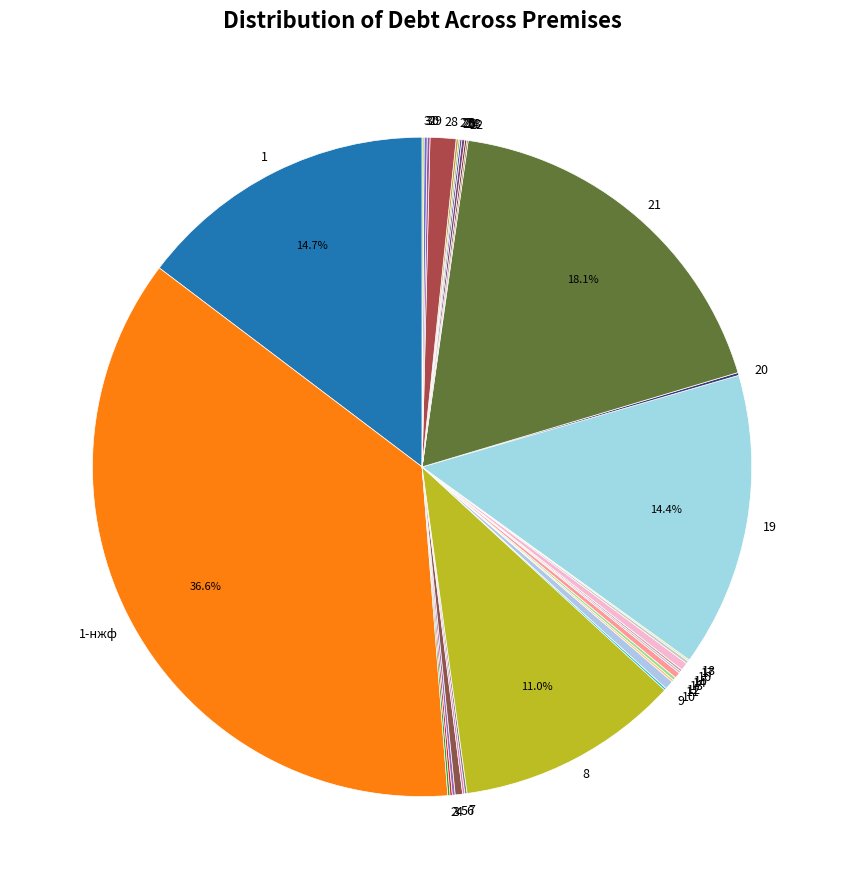

Is there a majority slice in this chart?

No